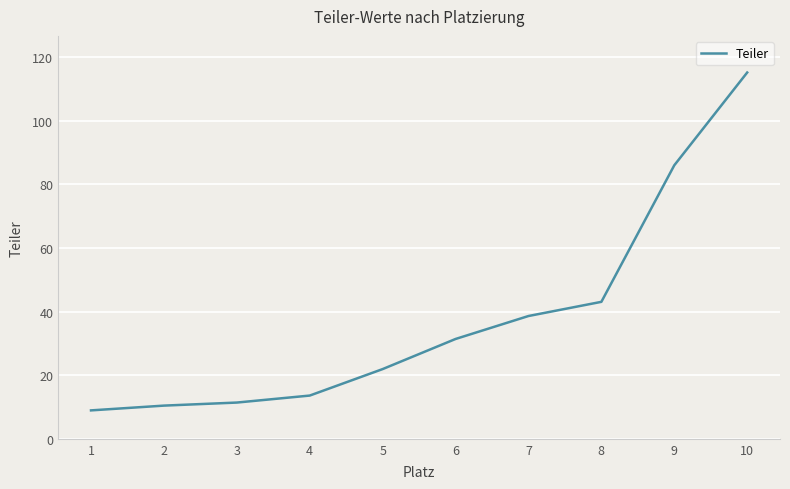

At which label does the data first exceed 31?

6